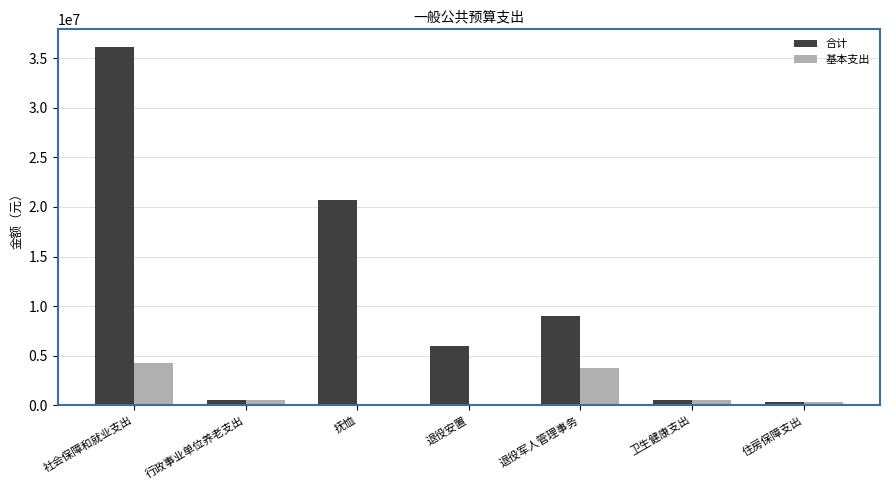

True or false: 基本支出 has a value of 488072.8 at 行政事业单位养老支出.

True